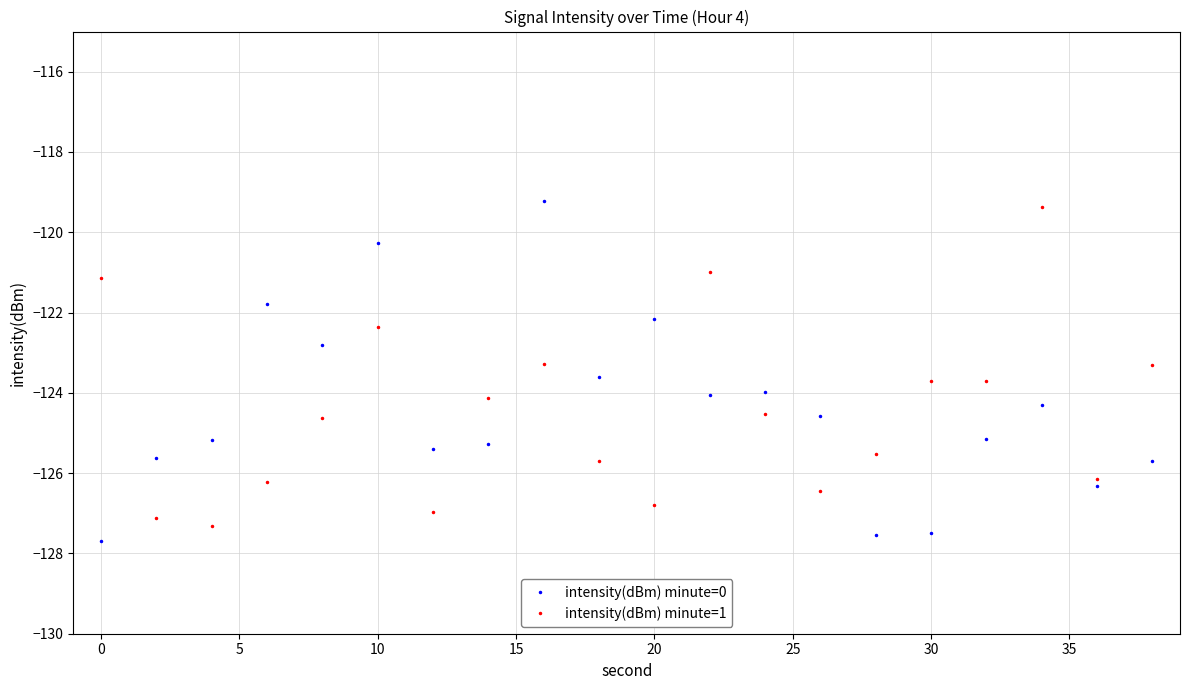

How many times do intensity(dBm) minute=0 and intensity(dBm) minute=1 cross each other?

6